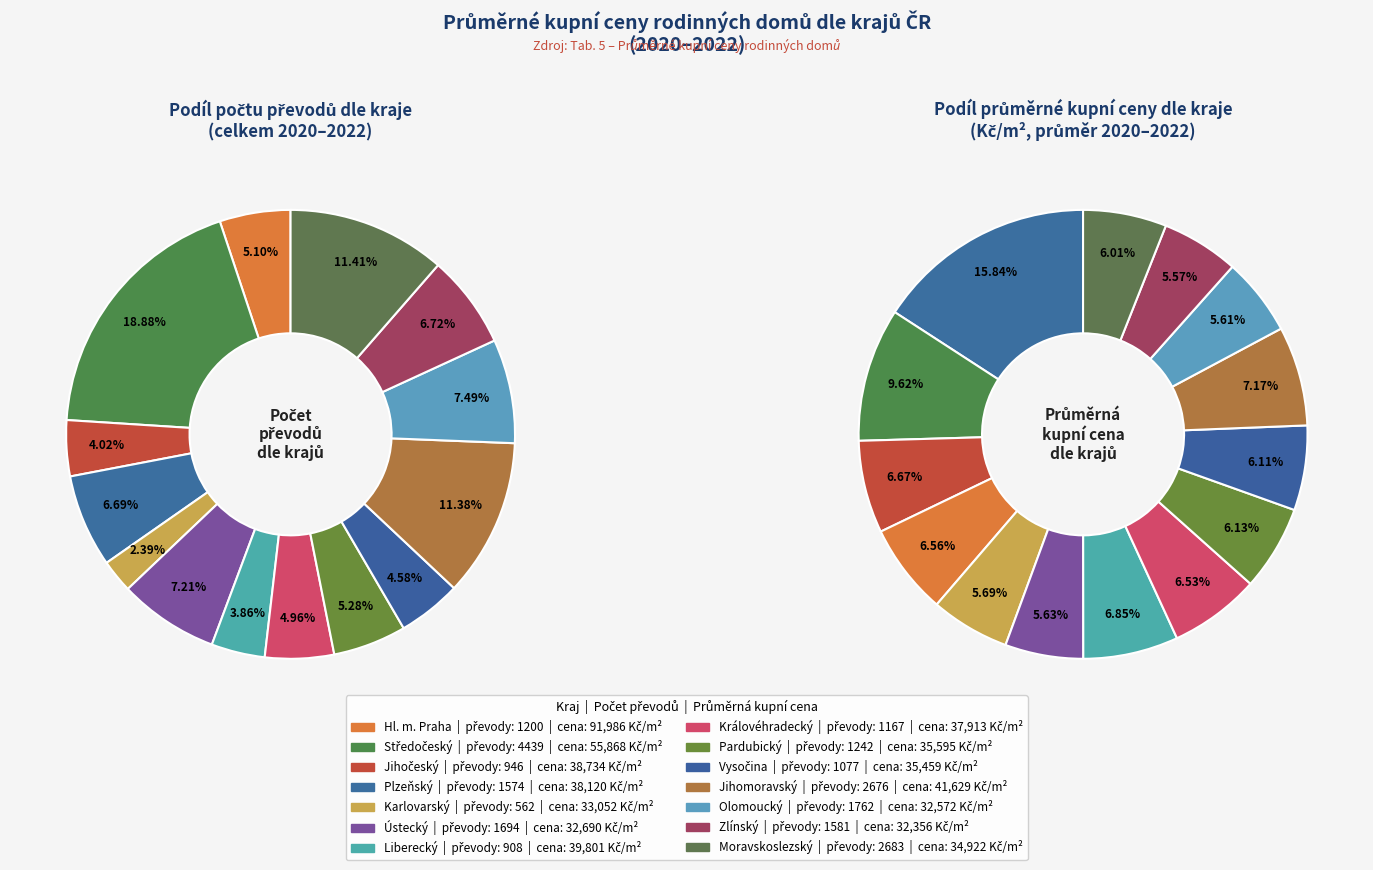

Which category has the biggest portion of the pie?

Středočeský